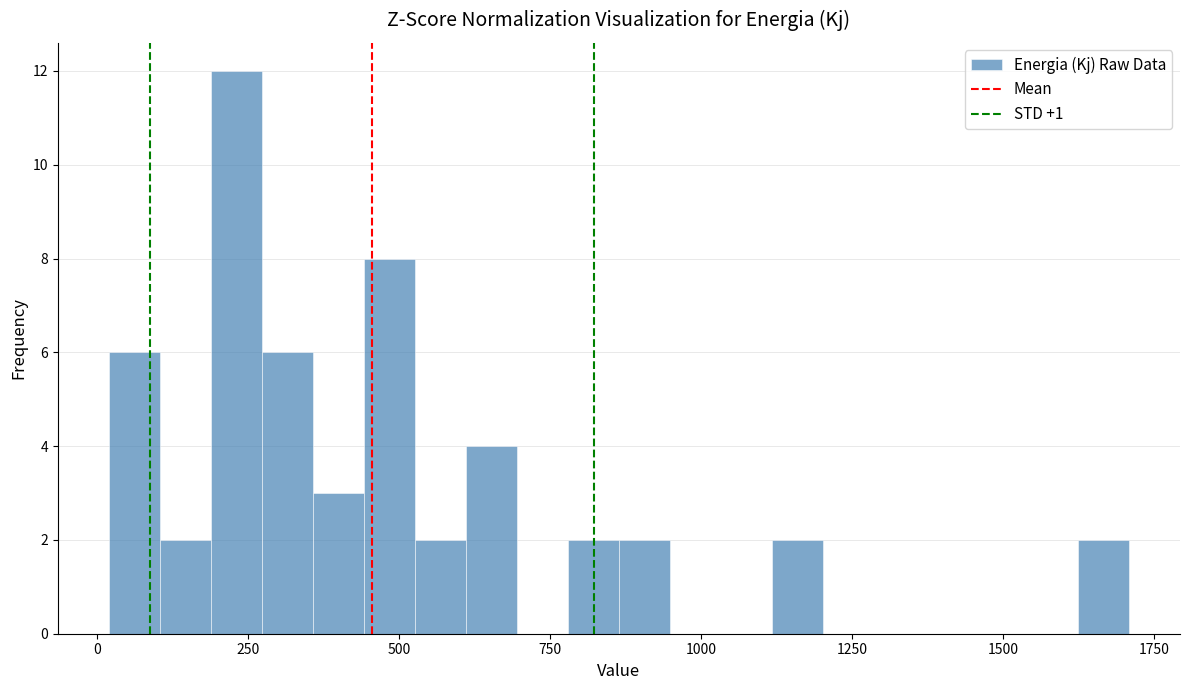

Read against the x-axis, roughly where is the centre of the tallest bar?

250